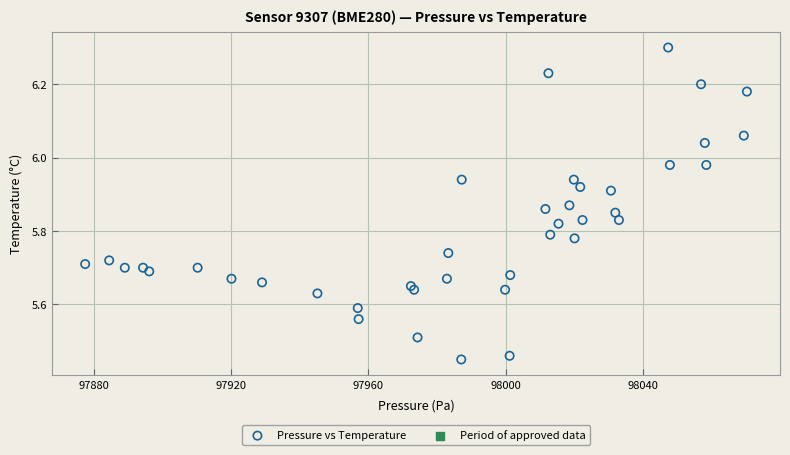

What is the range of X values (max minus min)?

192.9